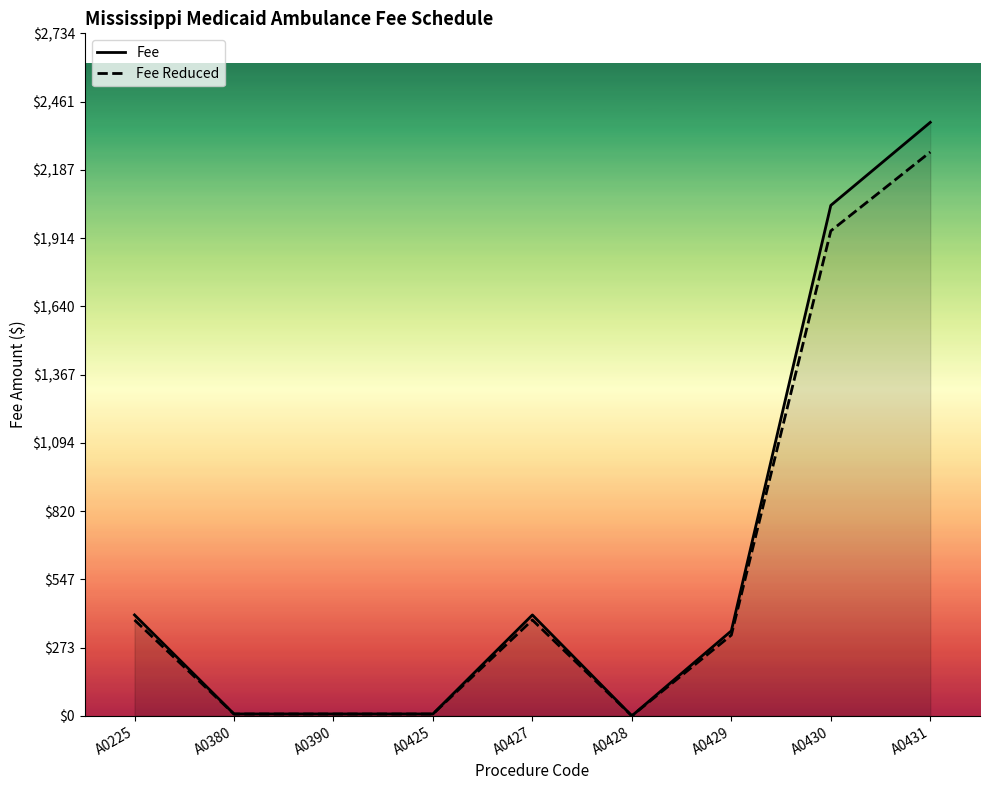

True or false: Fee has a value of 3152.5 at A0430.

False